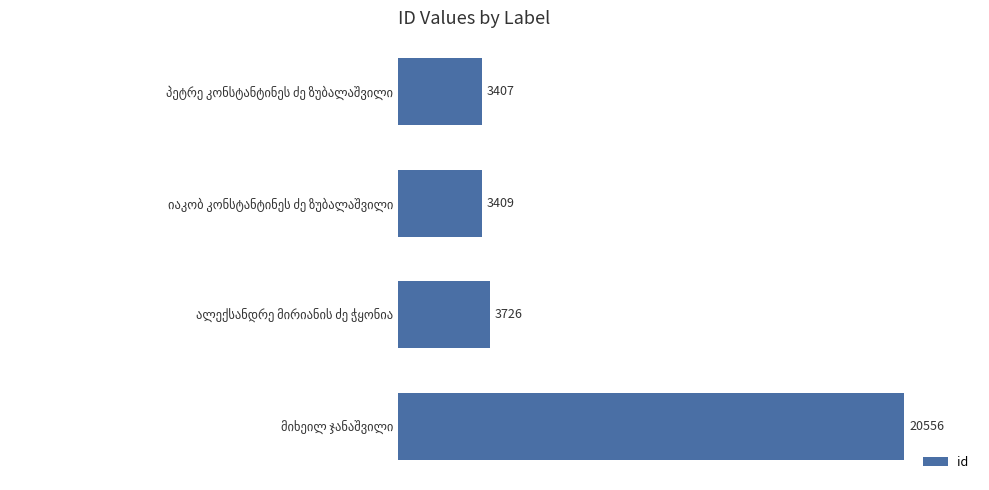

How many series are shown in this chart?

1